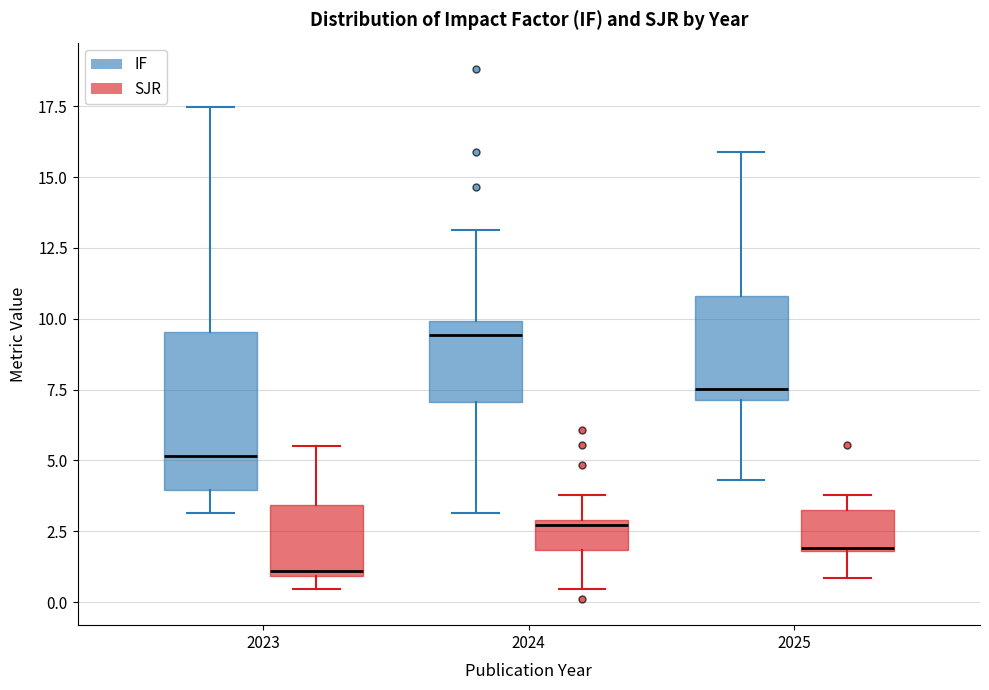

Where does the lower whisker of the box for 2023 (IF) end on the y-axis? The values are not printed on the chart, so give them approximately, as read against the axis.

3.0